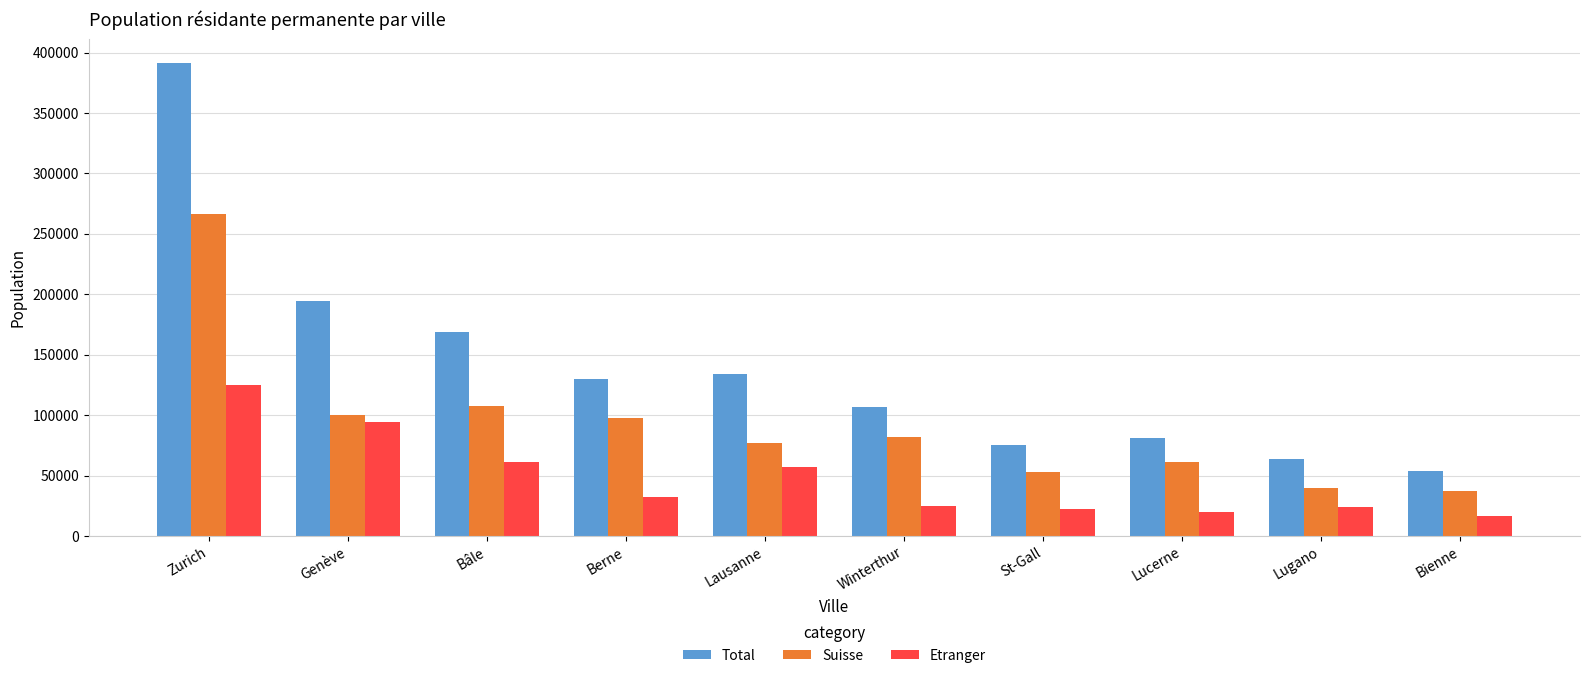

What is the maximum value shown in the chart?

391359